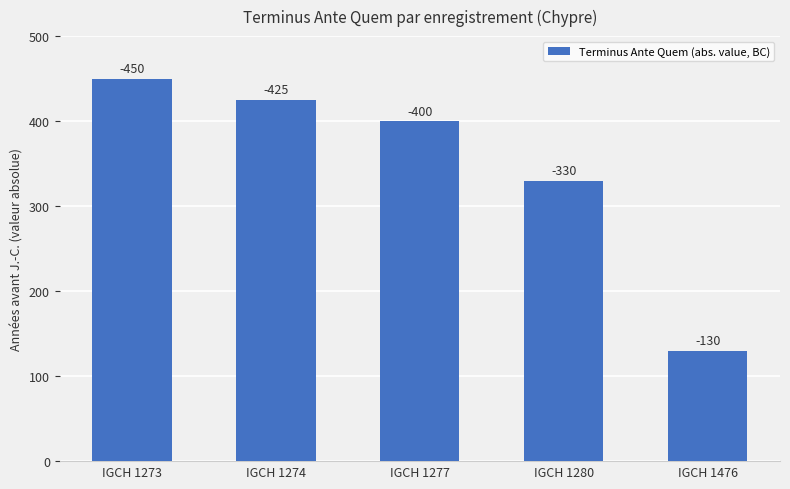

How many bars are there in total?

5